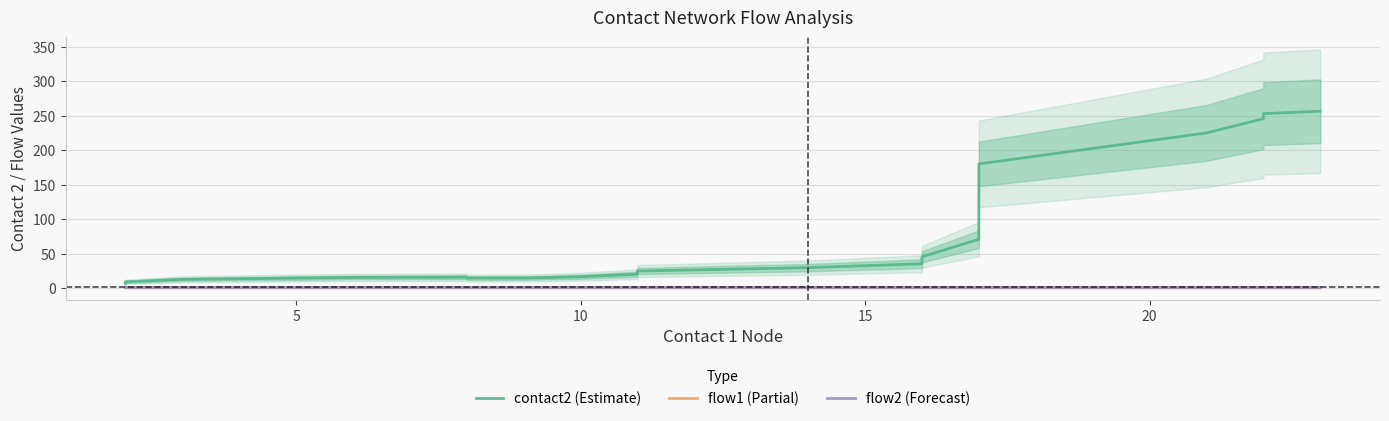

True or false: flow2 (Forecast) and flow1 (Partial) intersect in this chart.

False